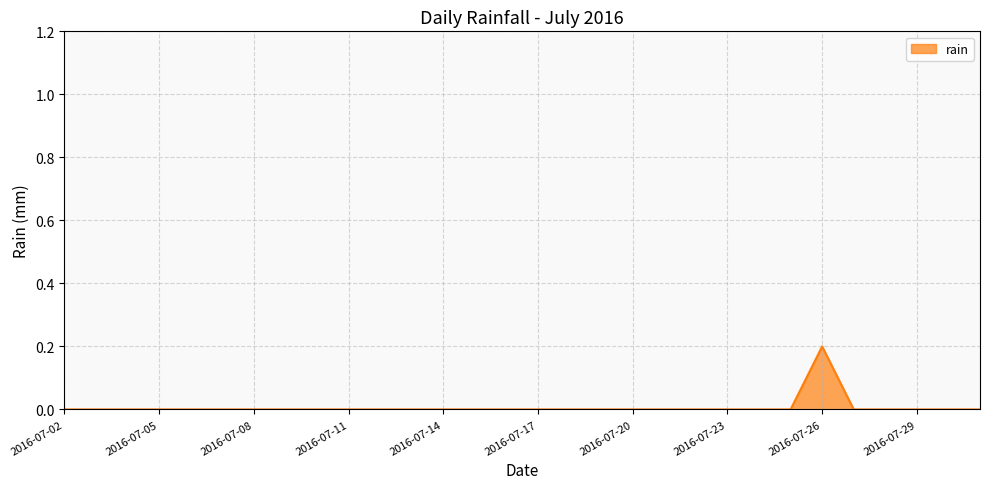

What is the greatest value displayed?

0.2